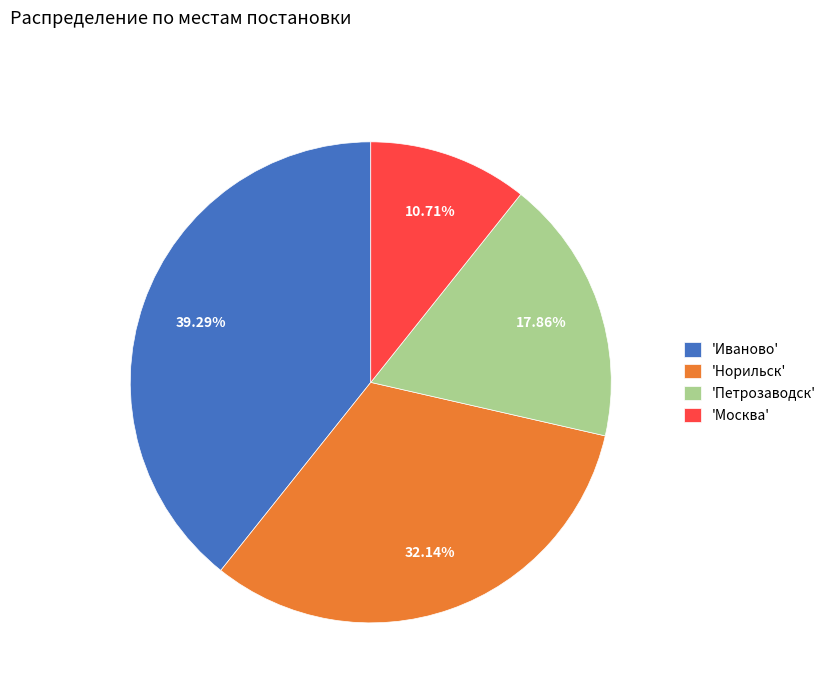

How many segments does this pie chart have?

4